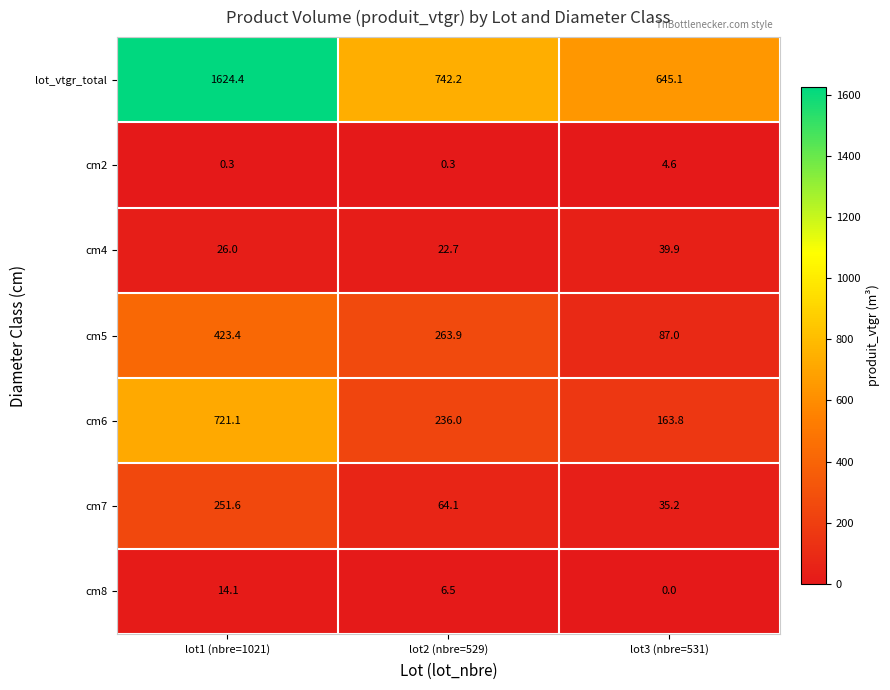

Rank the series at lot2 (nbre=529) from lowest to highest value.

cm2, cm8, cm4, cm7, cm6, cm5, lot_vtgr_total